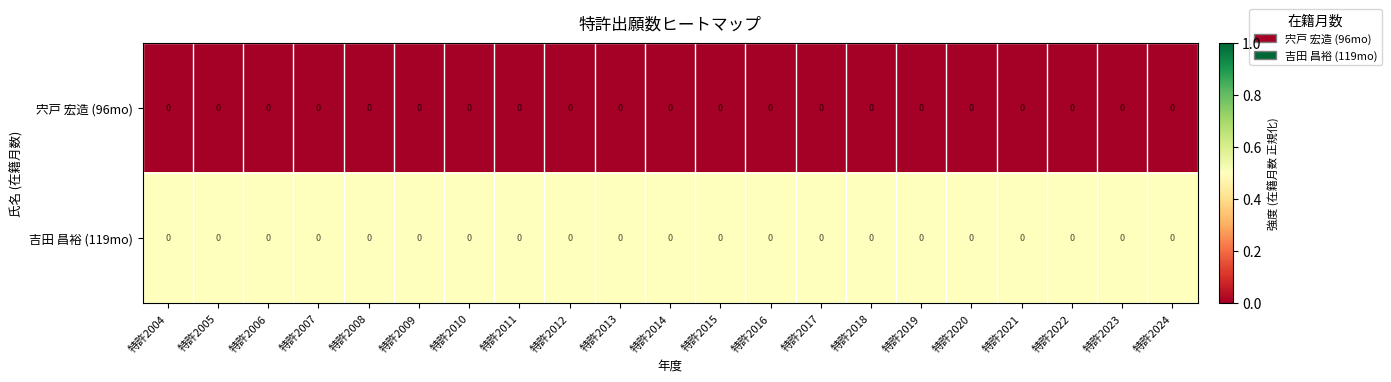

Which category has the highest value across all series?

特許2004